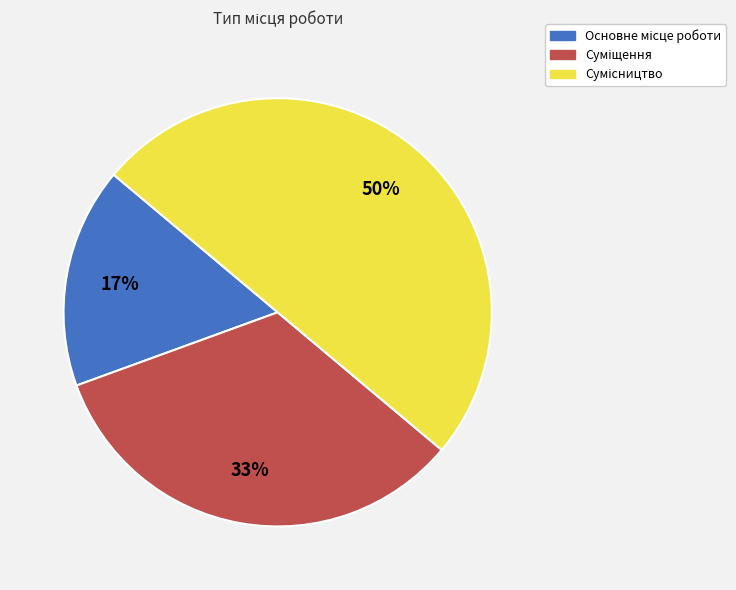

To the nearest percent, what is the average slice percentage?

33%